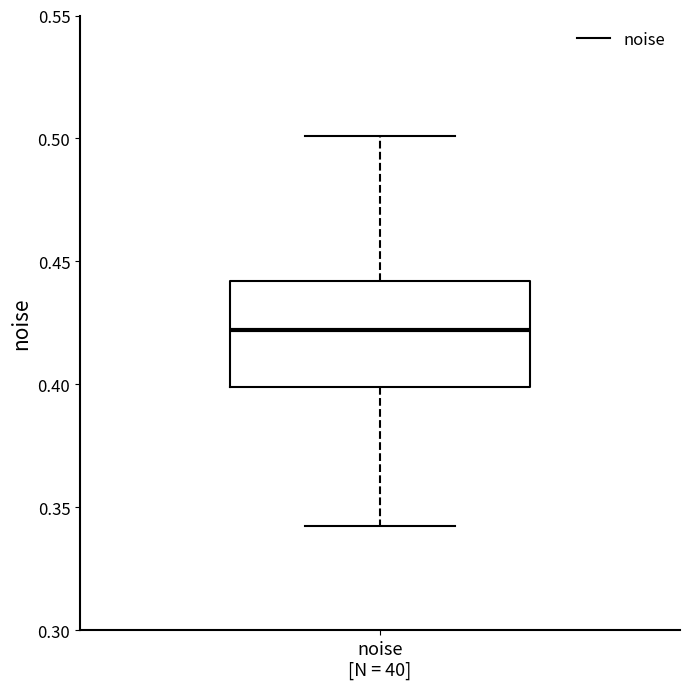

Read this box plot against the y-axis: the position of the median line, the range covered by the box, and the ends of both whiskers. The values are not printed on the chart, so give them approximately, as read against the axis.

median 0.42, box 0.40 to 0.44, whiskers 0.34 to 0.50